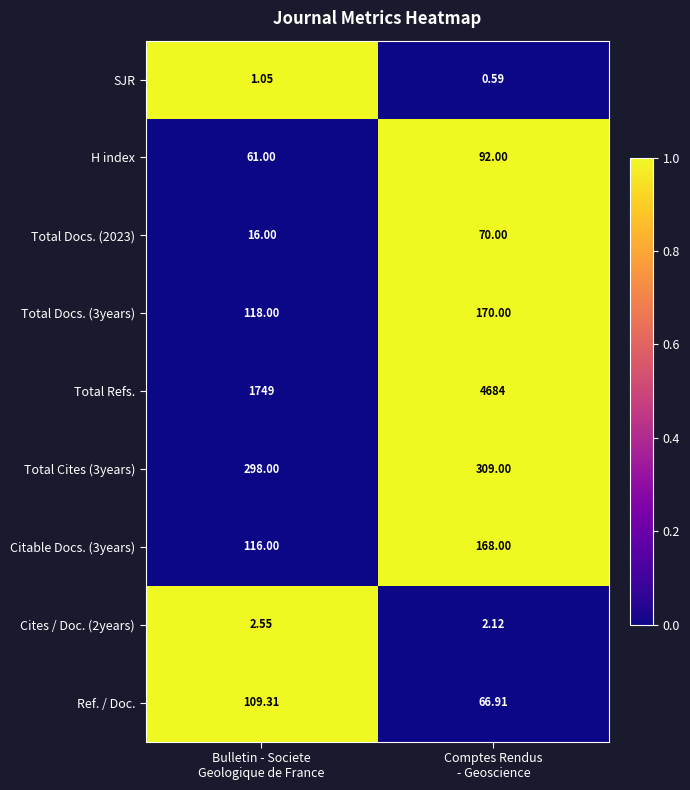

How many distinct data groups are displayed?

9